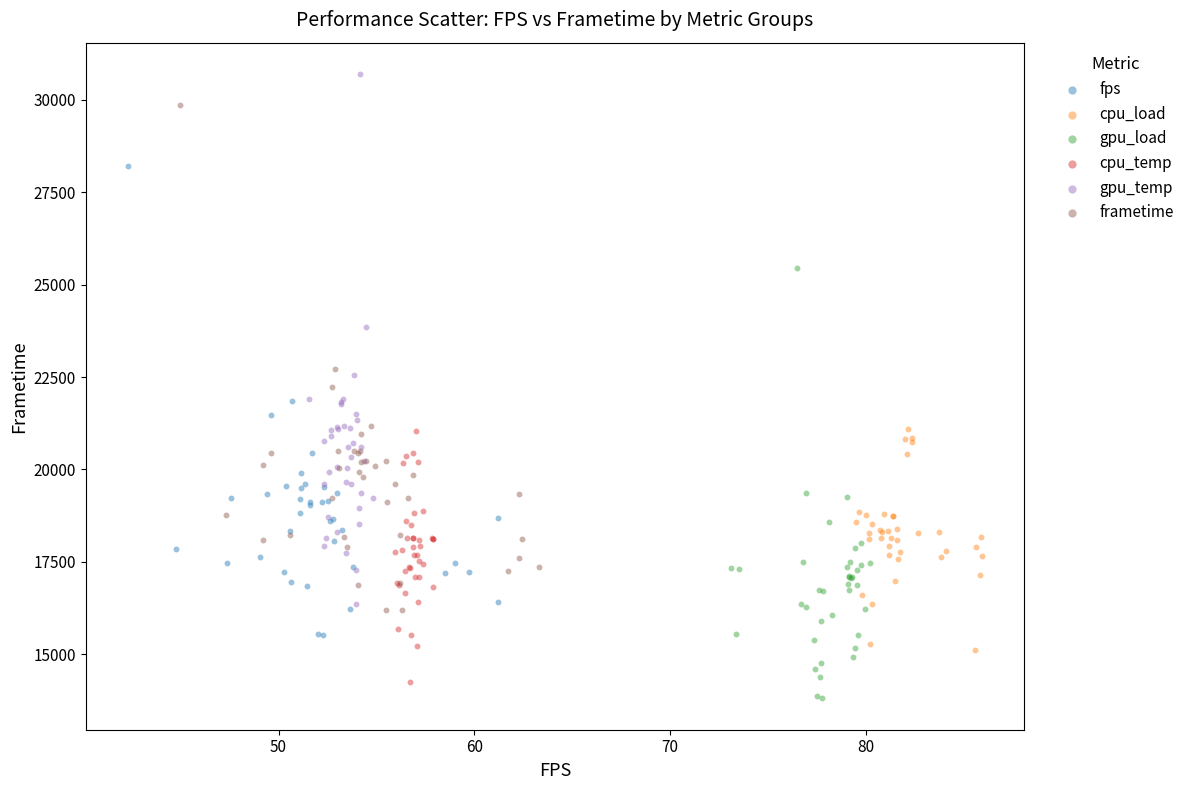

Which series has the largest Y range (max minus min)?

gpu_temp